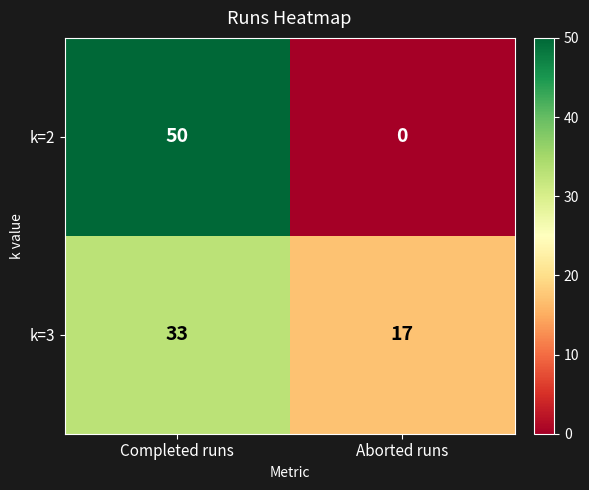

At which category is the sum across all series the highest?

Completed runs